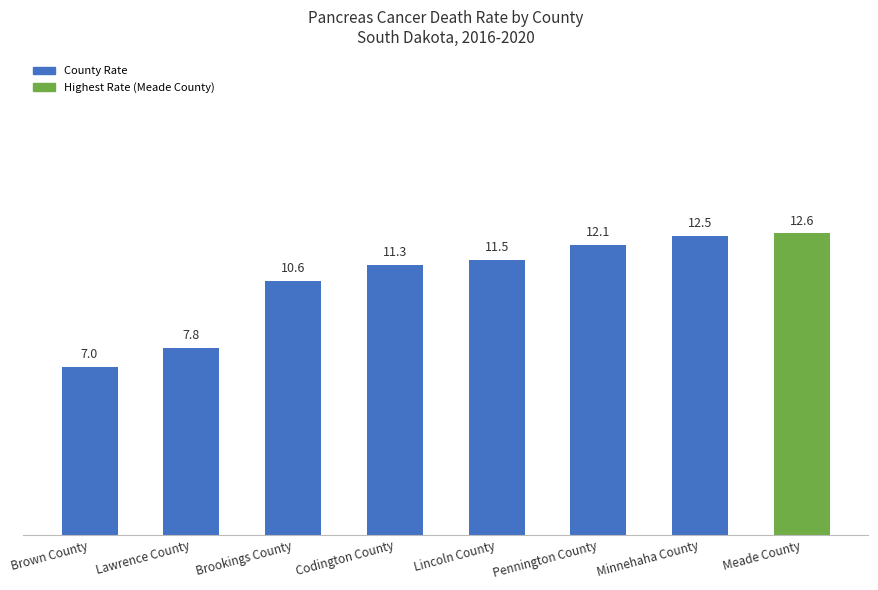

How many bars are there in total?

8